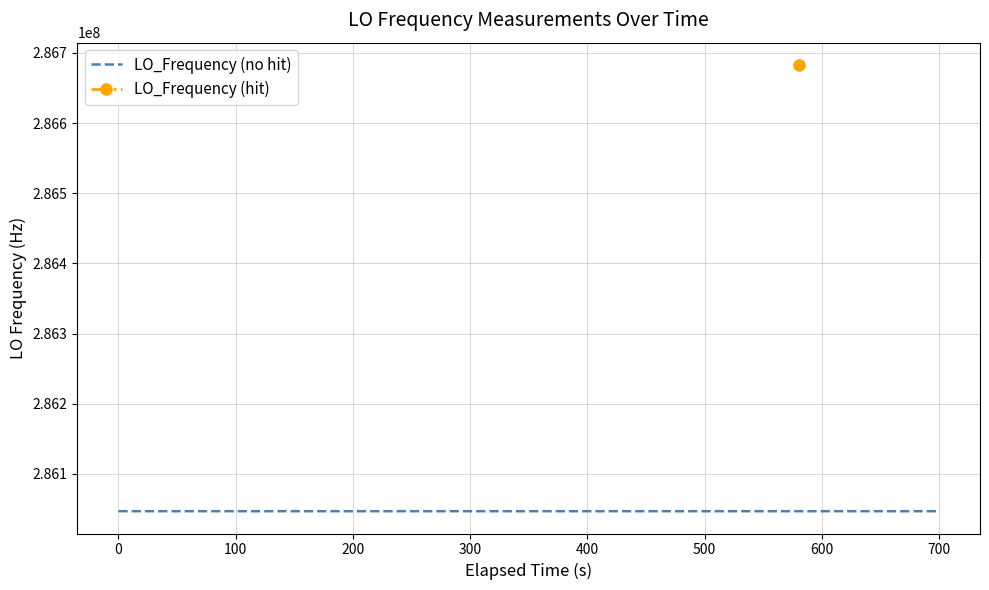

Reading left to right, what are all the values shown in this chart?

286047002.7	286047000.6	286047000.6	286046998.5	286047000.4	286047001.0	286046998.9	286046998.4	286046999.3	286046999.3	286046999.0	286047000.5	286047001.0	286046998.7	286046999.3	286046999.2	286046999.2	286046996.9	286046996.7	286046999.5	286046999.4	286046999.4	286046996.5	286046996.9	286046999.6	286046999.4	286046999.4	286046999.3	286046996.9	286046997.3	286046997.1	286046999.6	286046999.6	286682705.1	286046998.5	286047000.3	286047002.2	286046999.7	286047000.1	286046998.4